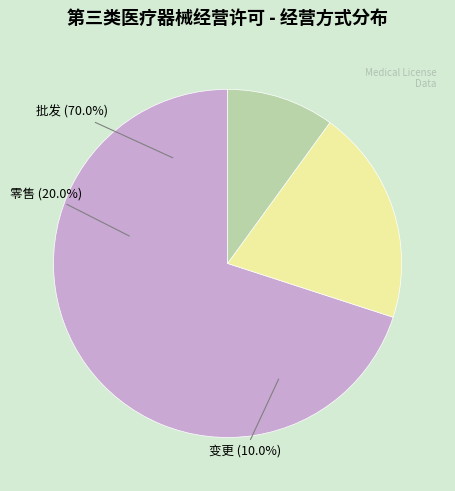

Does 批发 represent more than half of the total?

Yes